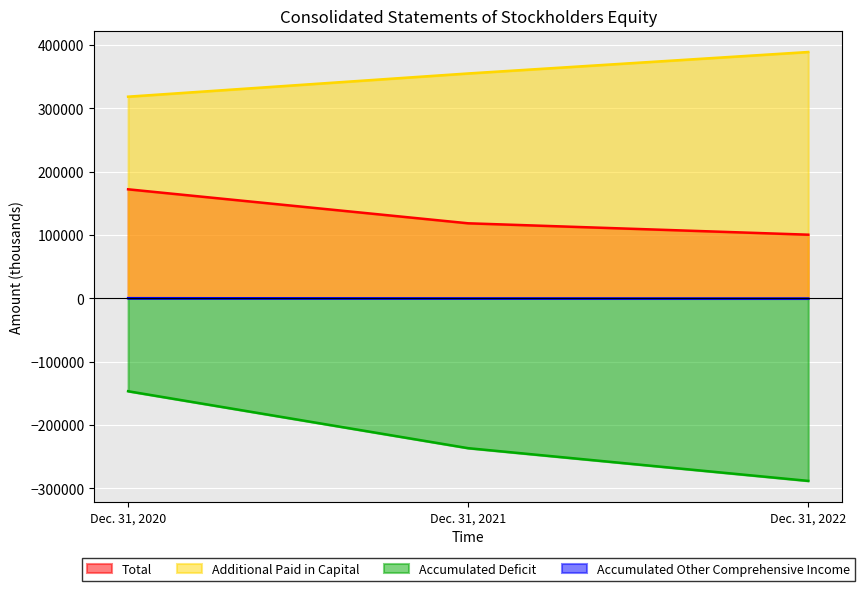

What is the spread (max minus min) of values at Dec. 31, 2020?

465228